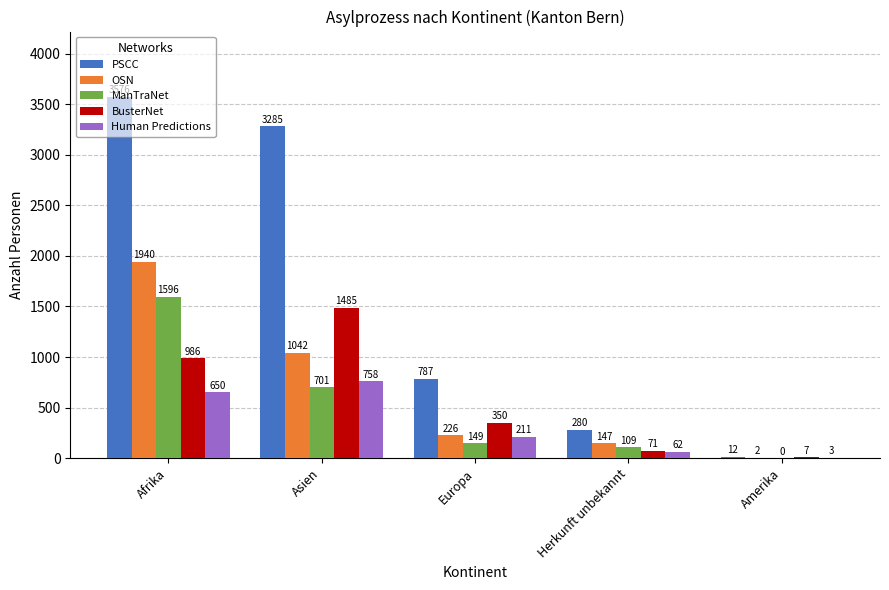

How many categories are shown in the chart?

5